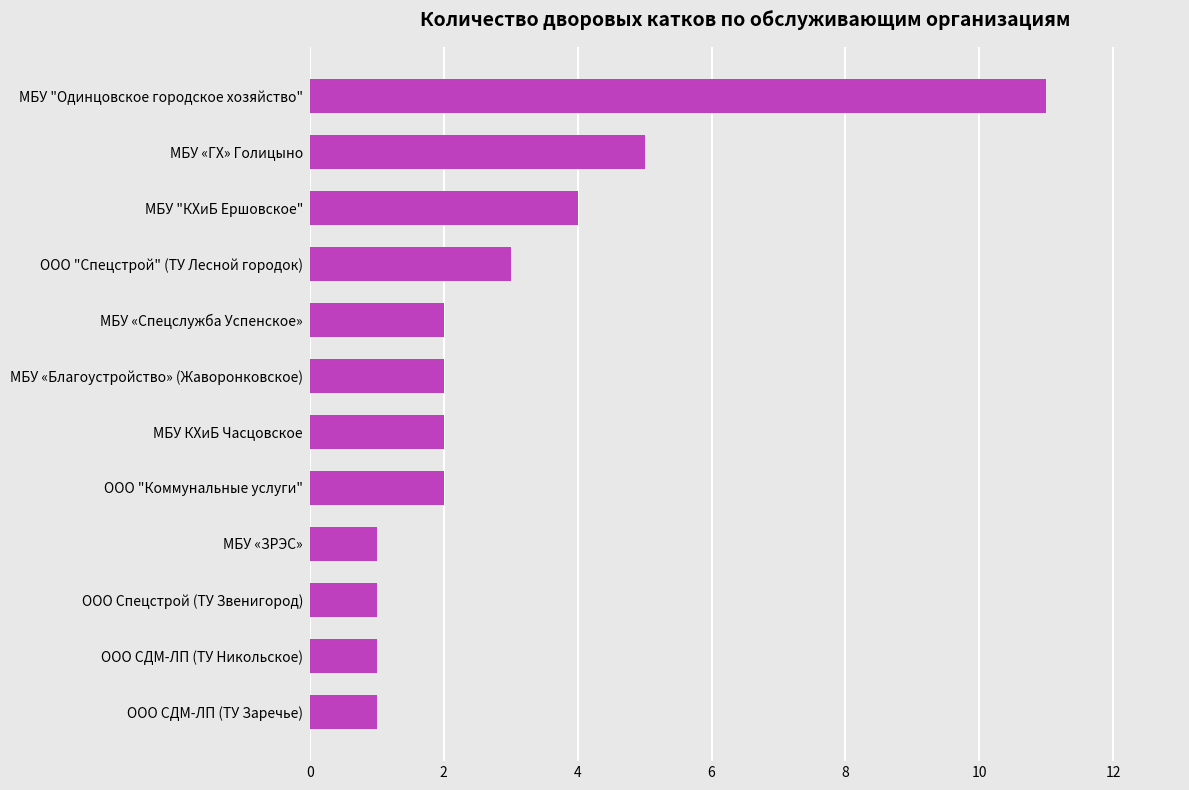

What value does the data have at МБУ "Одинцовское городское хозяйство"?

11